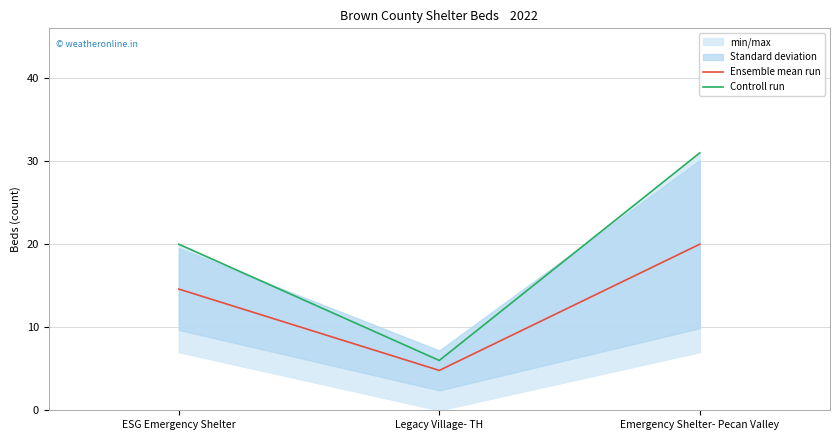

Reading left to right, transcribe all the data shown in this chart.

Ensemble mean run: 14.6	4.8	20.0
Controll run: 20.0	6.0	31.0